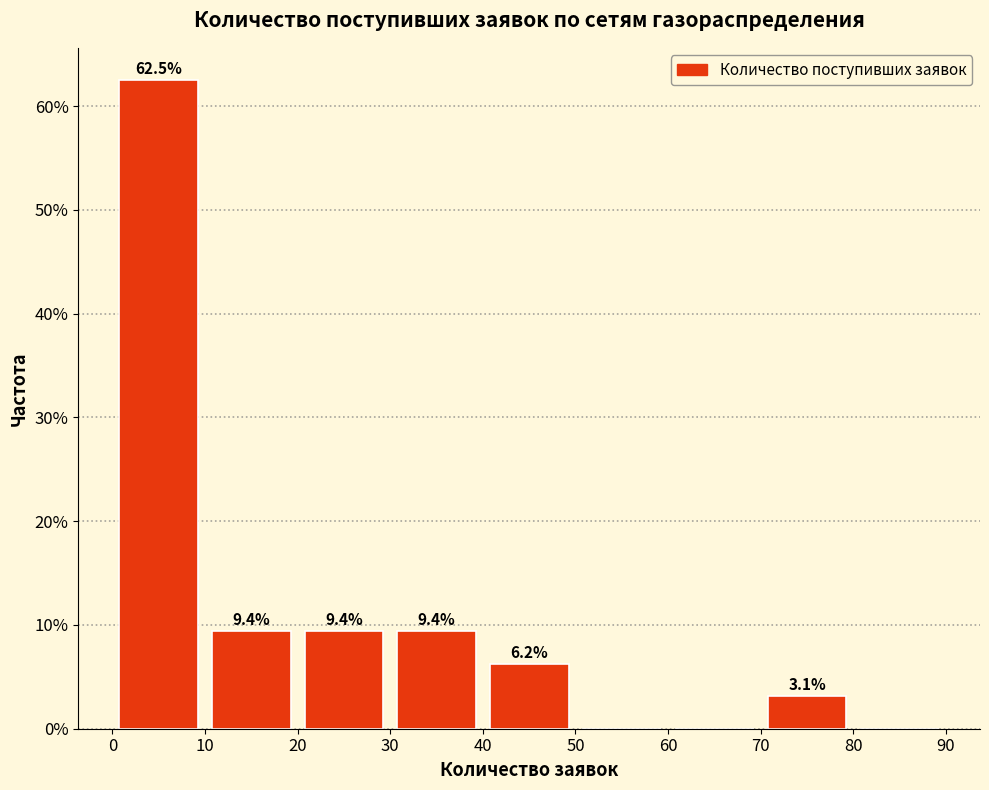

Over which range of the x-axis is the bar tallest?

0 to 10